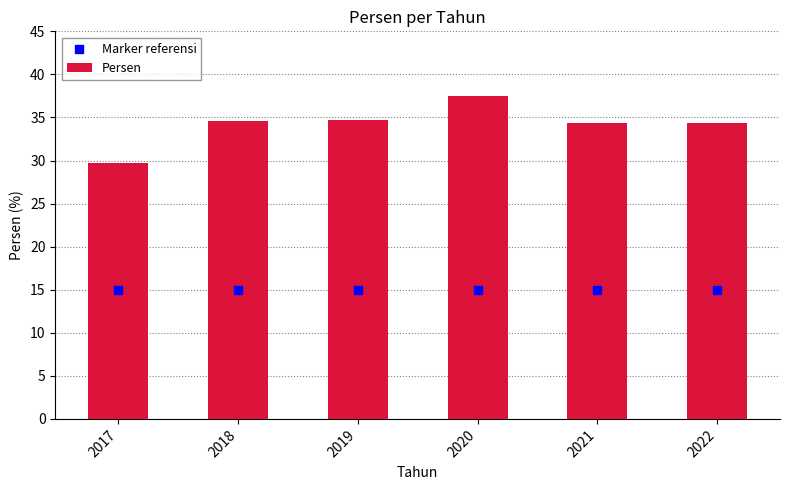

Which series has the largest Y range (max minus min)?

Persen